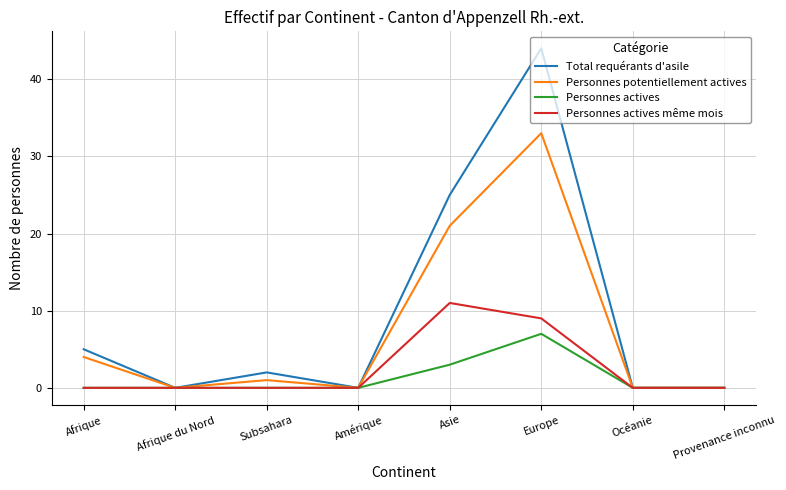

Reading left to right, what are all the values shown in this chart?

Total requérants d'asile: Afrique=5	Afrique du Nord=0	Subsahara=2	Amérique=0	Asie=25	Europe=44	Océanie=0	Provenance inconnu=0
Personnes potentiellement actives: Afrique=4	Afrique du Nord=0	Subsahara=1	Amérique=0	Asie=21	Europe=33	Océanie=0	Provenance inconnu=0
Personnes actives: Afrique=0	Afrique du Nord=0	Subsahara=0	Amérique=0	Asie=3	Europe=7	Océanie=0	Provenance inconnu=0
Personnes actives même mois: Afrique=0	Afrique du Nord=0	Subsahara=0	Amérique=0	Asie=11	Europe=9	Océanie=0	Provenance inconnu=0